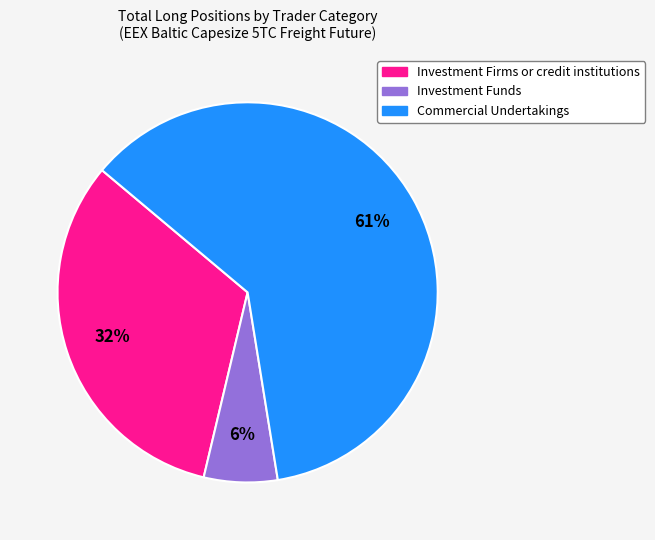

Is it true that Investment Funds is 6% of the pie?

True